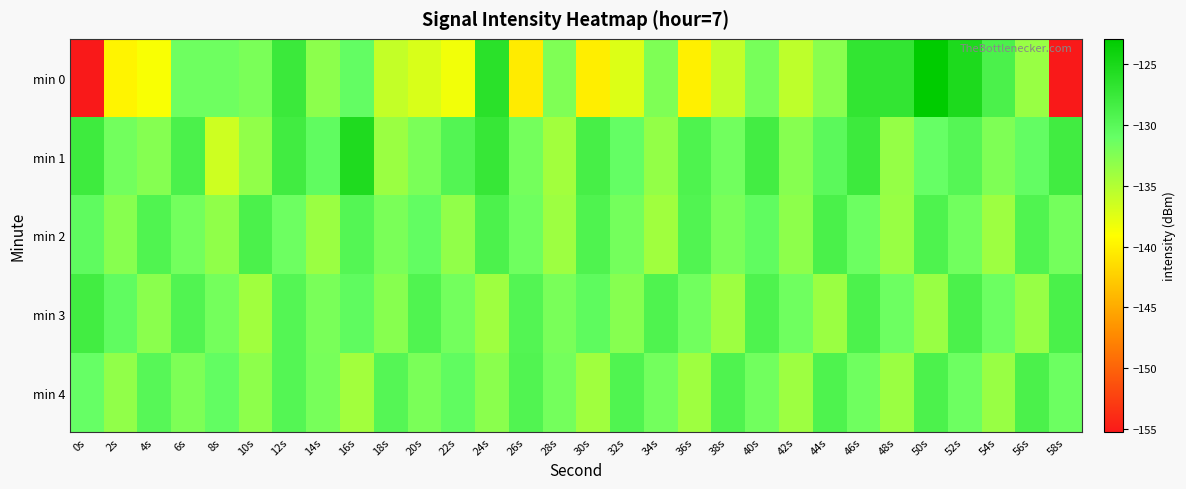

What is the total value across all series at 18s?

-664.4